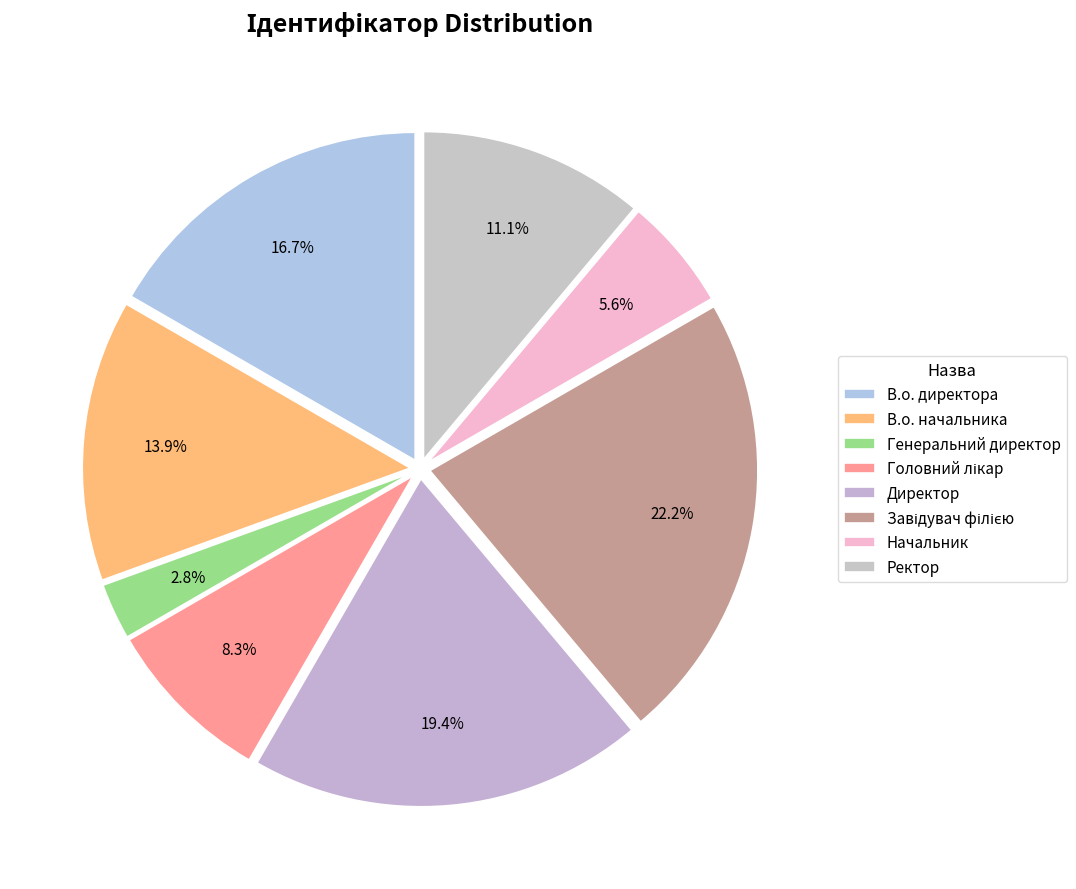

Which category has the biggest portion of the pie?

Завідувач філією